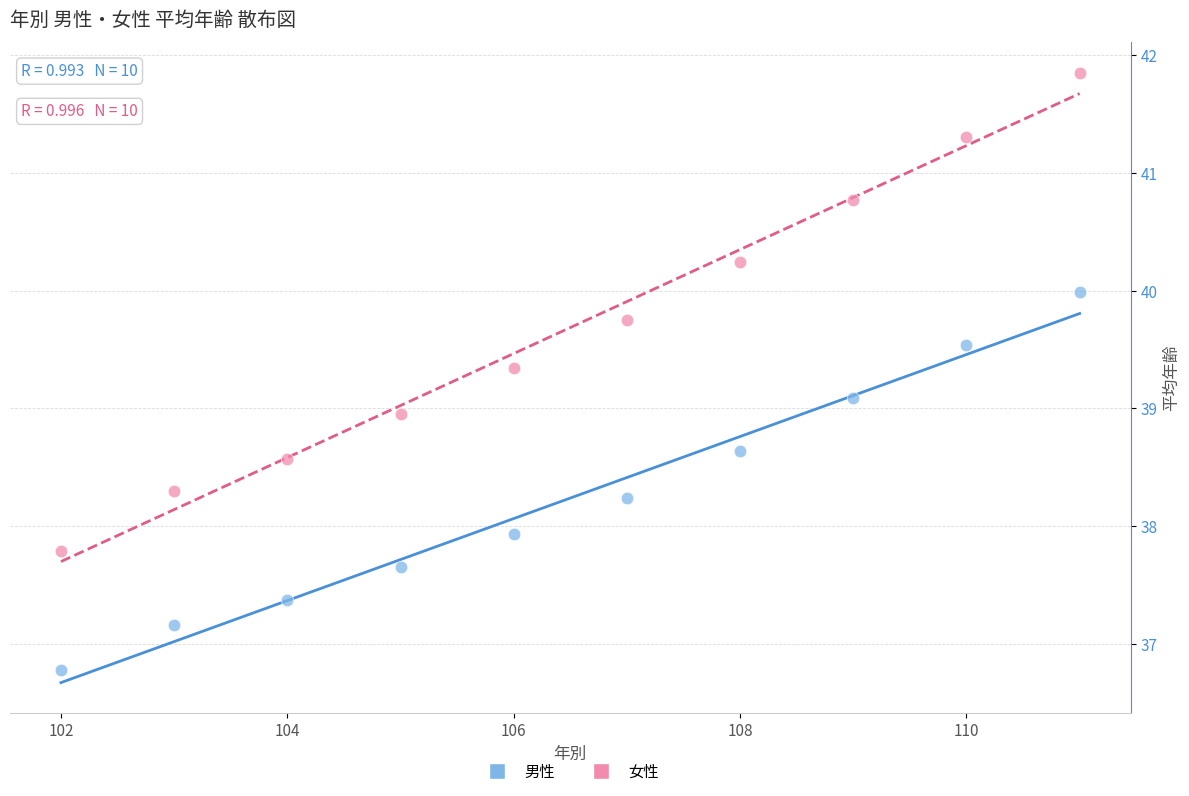

Across all data points, what is the range of X values (max minus min)?

9.0